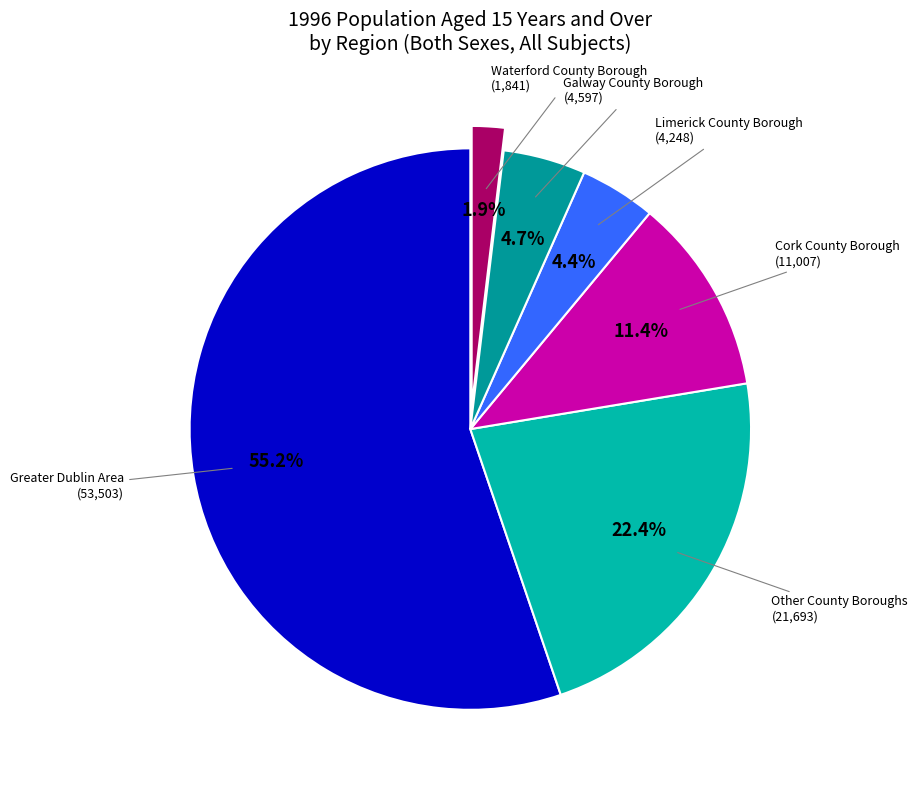

Count the number of slices in the pie.

6